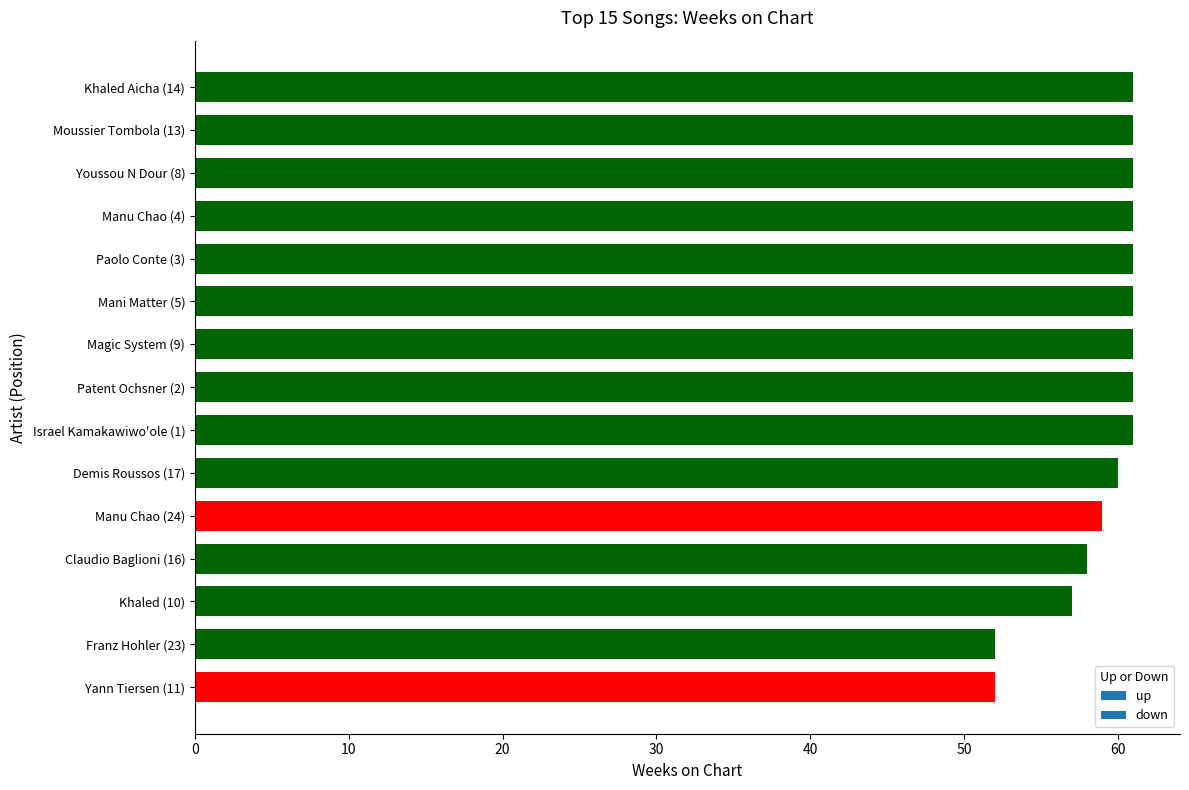

True or false: the data shows 61 at Israel Kamakawiwo'ole (1).

True